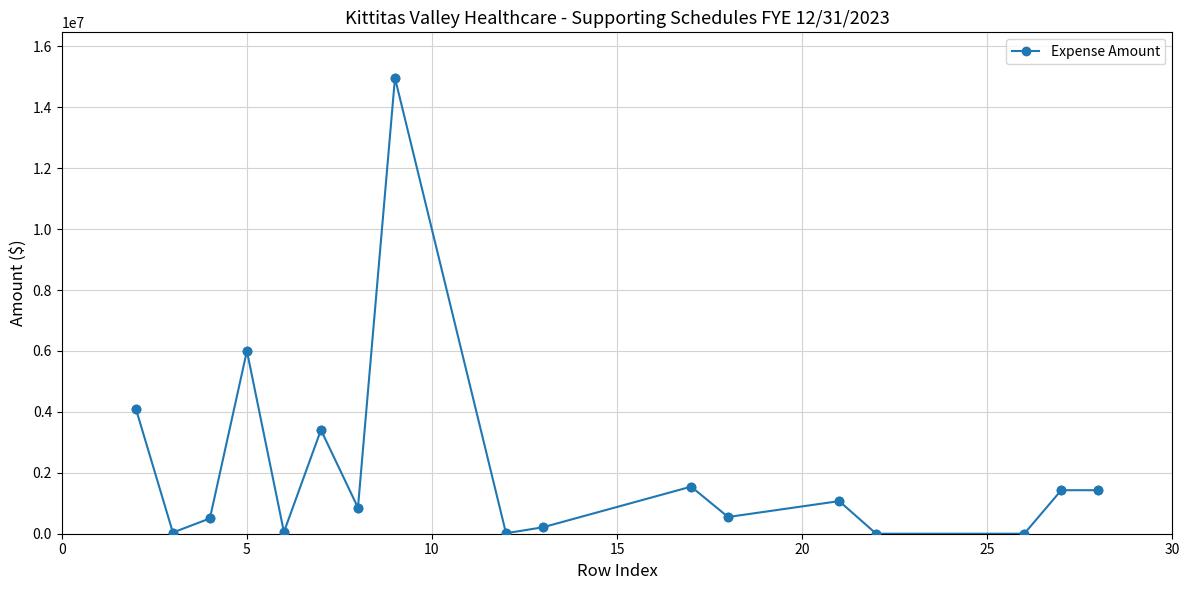

What is the average value?

2127810